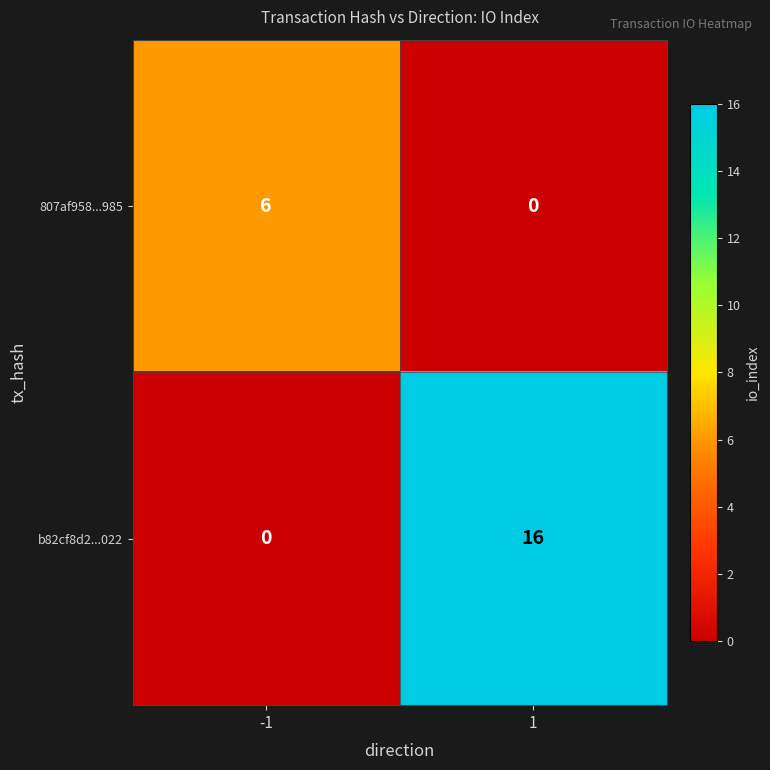

Count the number of data series in this chart.

2